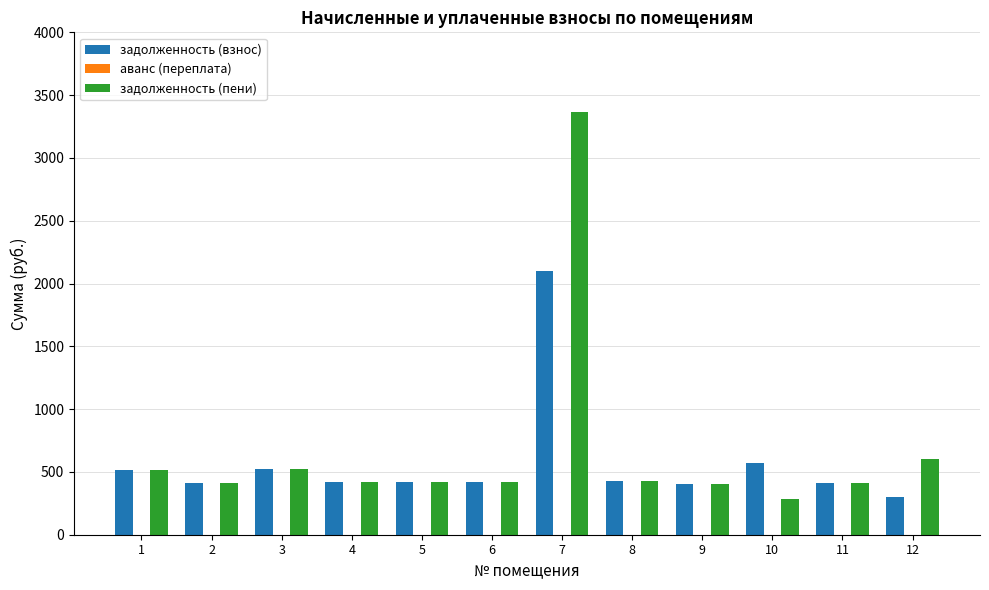

The value of задолженность (взнос) at 3 is 525.3. True or false?

True